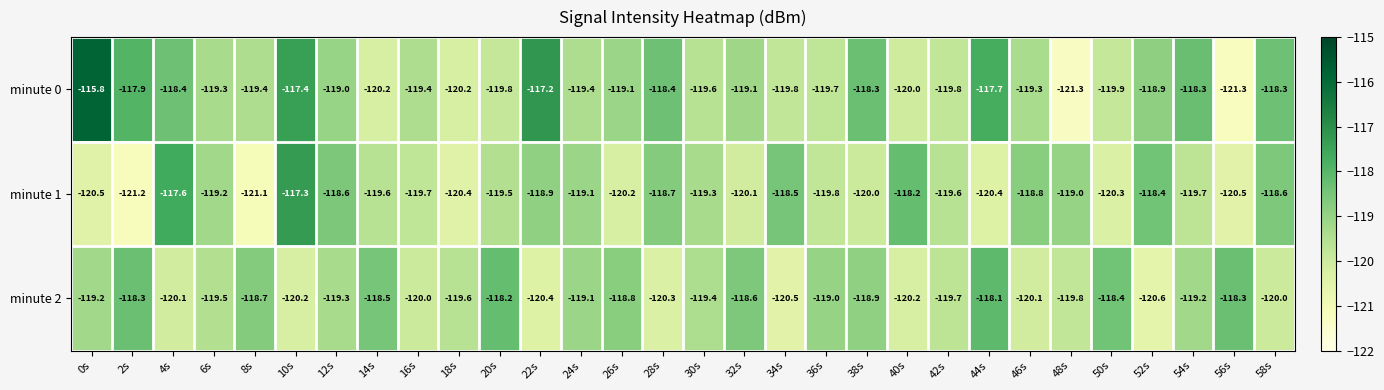

At how many categories does at least one series exceed -118?

6